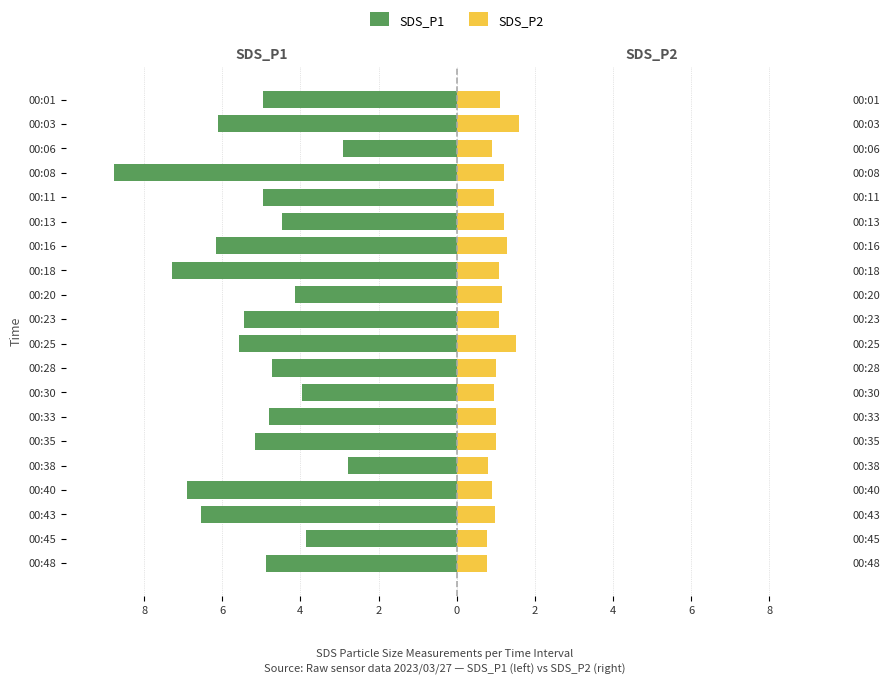

Reading right to left, what are all the values shown in this chart?

SDS_P1: -4.9	-3.9	-6.5	-6.9	-2.8	-5.2	-4.8	-4.0	-4.7	-5.6	-5.5	-4.2	-7.3	-6.2	-4.5	-5.0	-8.8	-2.9	-6.1	-5.0
SDS_P2: 0.8	0.8	1.0	0.9	0.8	1.0	1.0	0.9	1.0	1.5	1.1	1.1	1.1	1.3	1.2	0.9	1.2	0.9	1.6	1.1